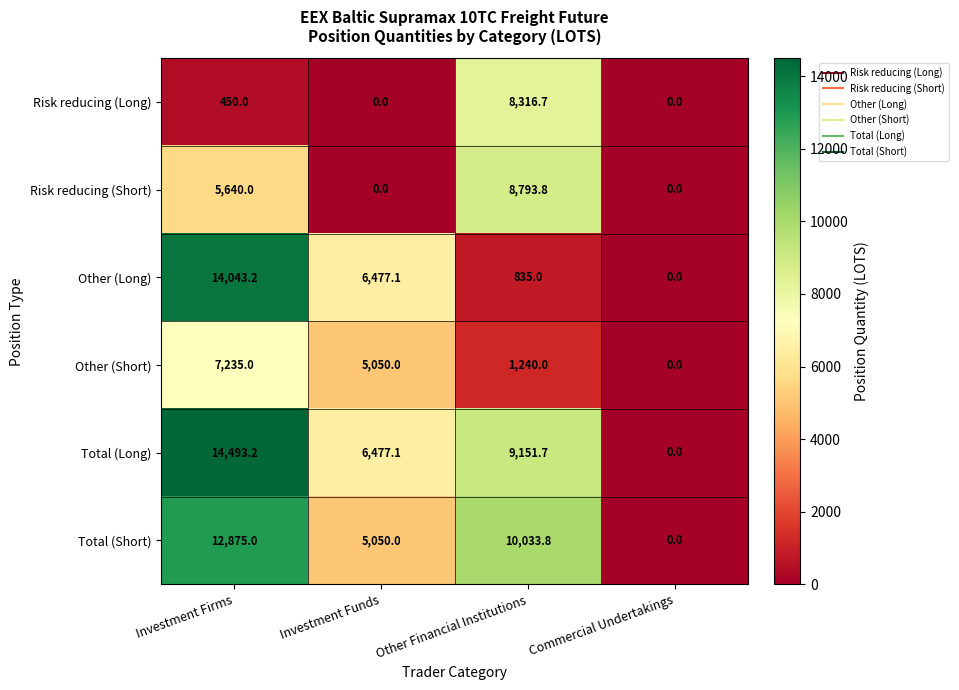

What is the difference between the Risk reducing (Long) values at Commercial Undertakings and Investment Firms?

450.0